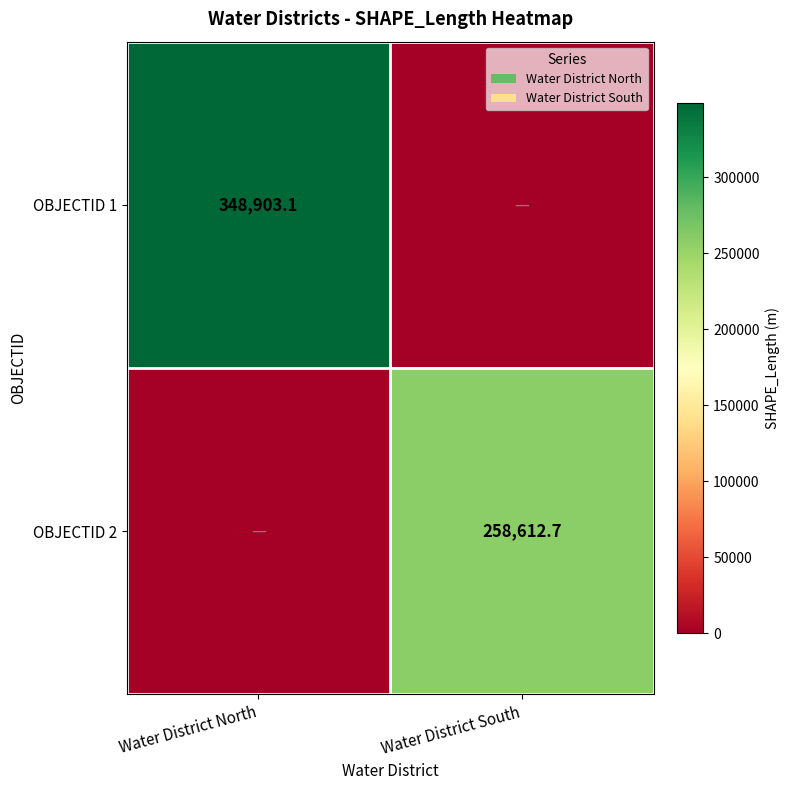

Is the value of OBJECTID 1 at Water District North greater than the value of OBJECTID 2 at Water District South?

Yes